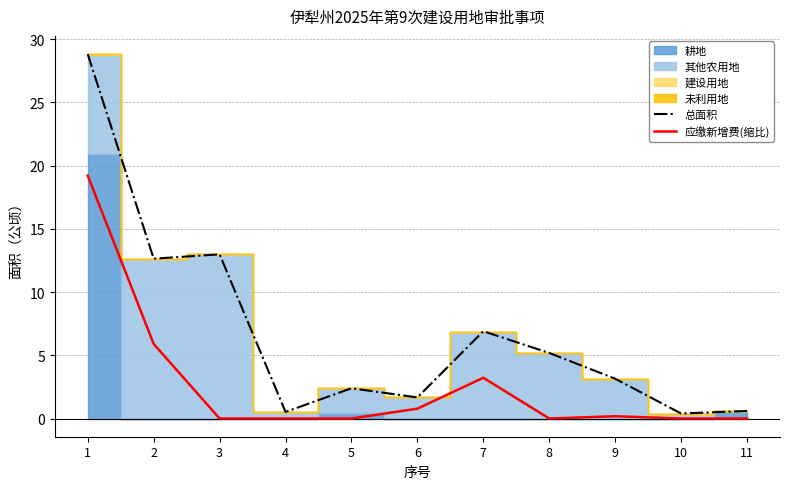

What is the total value across all series at 10?

0.4